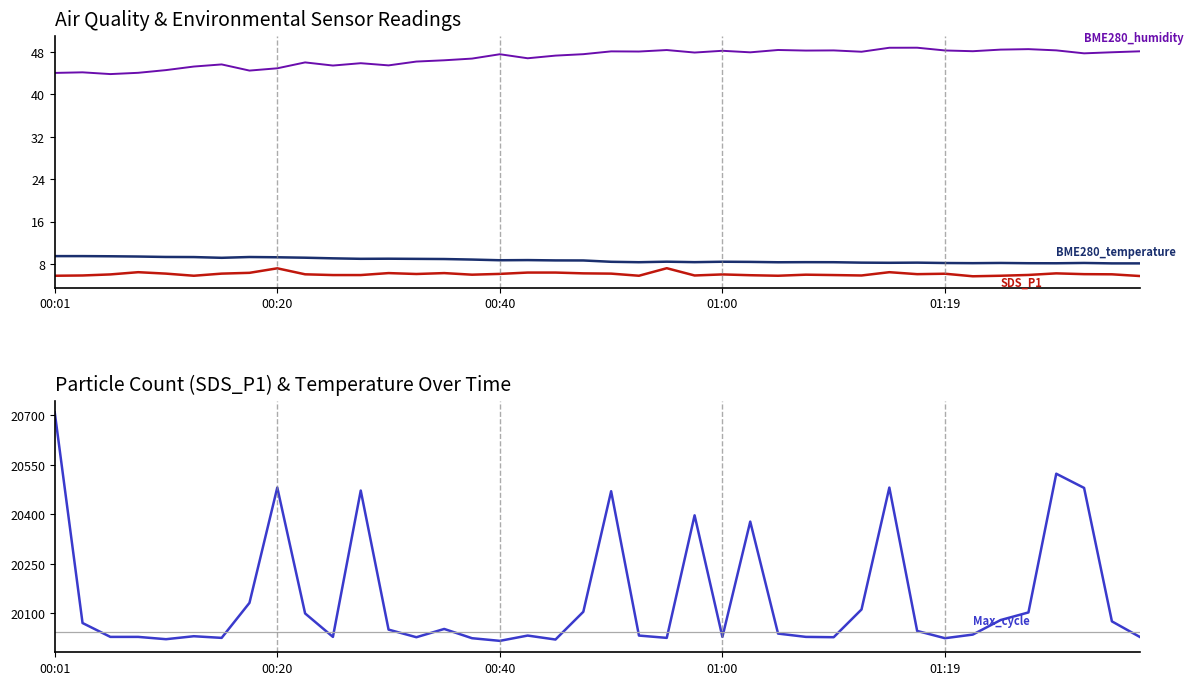

Rank the series at 19 from lowest to highest value.

SDS_P1, BME280_temperature, BME280_humidity, Max_cycle